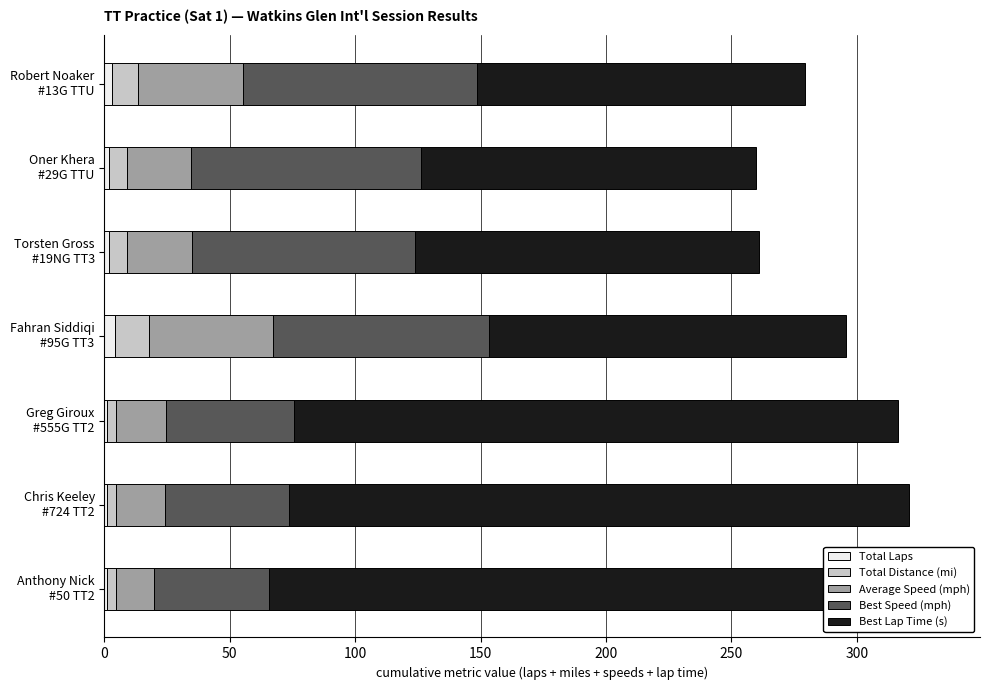

How many bars are there in each group?

5